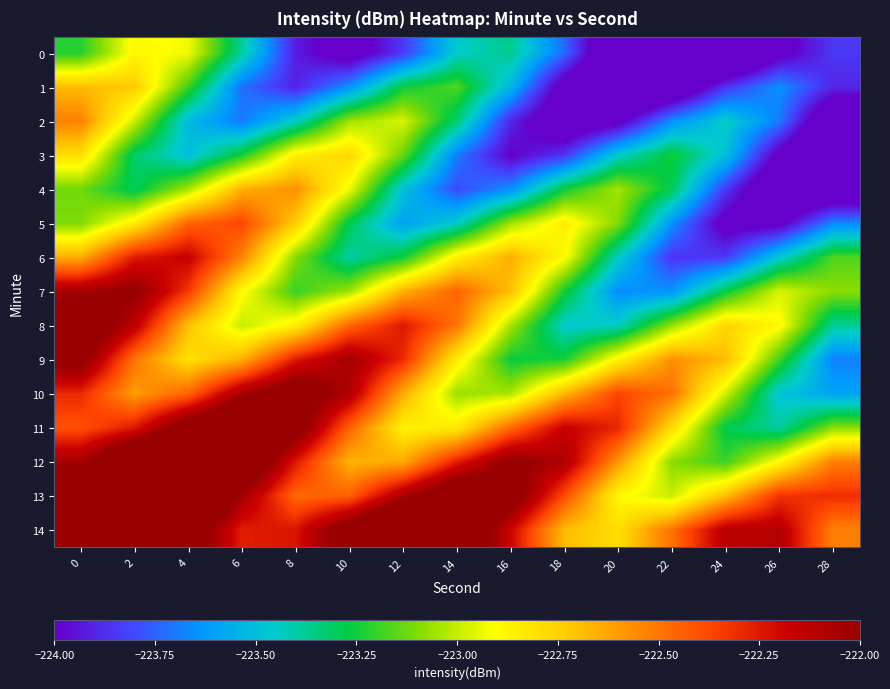

Reading left to right, transcribe all the data shown in this chart.

0: 0=-223.2	2=-222.9	4=-222.9	6=-223.4	8=-223.9	10=-224.1	12=-223.8	14=-223.5	16=-223.4	18=-223.7	20=-224.3	22=-224.6	24=-224.5	26=-224.1	28=-223.8
1: 0=-222.7	2=-222.7	4=-223.2	6=-223.7	8=-223.9	10=-223.6	12=-223.3	14=-223.2	16=-223.5	18=-224.1	20=-224.4	22=-224.3	24=-223.9	26=-223.6	28=-223.9
2: 0=-222.5	2=-223.0	4=-223.5	6=-223.7	8=-223.4	10=-223.1	12=-223.0	14=-223.3	16=-223.9	18=-224.2	20=-224.1	22=-223.7	24=-223.4	26=-223.7	28=-224.2
3: 0=-222.8	2=-223.3	4=-223.5	6=-223.2	8=-222.9	10=-222.8	12=-223.1	14=-223.7	16=-224.0	18=-223.9	20=-223.5	22=-223.2	24=-223.5	26=-224.0	28=-224.5
4: 0=-223.1	2=-223.3	4=-223.0	6=-222.7	8=-222.6	10=-222.9	12=-223.5	14=-223.8	16=-223.7	18=-223.3	20=-223.0	22=-223.3	24=-223.8	26=-224.3	28=-224.2
5: 0=-223.1	2=-222.8	4=-222.5	6=-222.4	8=-222.7	10=-223.3	12=-223.6	14=-223.5	16=-223.1	18=-222.8	20=-223.1	22=-223.6	24=-224.1	26=-224.0	28=-223.7
6: 0=-222.6	2=-222.3	4=-222.2	6=-222.5	8=-223.1	10=-223.4	12=-223.3	14=-222.9	16=-222.6	18=-222.9	20=-223.4	22=-223.9	24=-223.8	26=-223.5	28=-223.2
7: 0=-222.1	2=-222.0	4=-222.3	6=-222.9	8=-223.2	10=-223.1	12=-222.7	14=-222.4	16=-222.7	18=-223.2	20=-223.7	22=-223.6	24=-223.3	26=-223.0	28=-223.1
8: 0=-221.8	2=-222.1	4=-222.7	6=-223.0	8=-222.9	10=-222.5	12=-222.2	14=-222.5	16=-223.0	18=-223.5	20=-223.4	22=-223.1	24=-222.8	26=-222.9	28=-223.4
9: 0=-221.9	2=-222.5	4=-222.8	6=-222.7	8=-222.3	10=-222.0	12=-222.3	14=-222.8	16=-223.3	18=-223.2	20=-222.9	22=-222.6	24=-222.7	26=-223.2	28=-223.7
10: 0=-222.3	2=-222.6	4=-222.5	6=-222.1	8=-221.8	10=-222.1	12=-222.6	14=-223.1	16=-223.0	18=-222.7	20=-222.4	22=-222.5	24=-223.0	26=-223.5	28=-223.6
11: 0=-222.4	2=-222.3	4=-221.9	6=-221.6	8=-221.9	10=-222.4	12=-222.9	14=-222.8	16=-222.5	18=-222.2	20=-222.3	22=-222.8	24=-223.3	26=-223.4	28=-223.1
12: 0=-222.1	2=-221.7	4=-221.4	6=-221.7	8=-222.2	10=-222.7	12=-222.6	14=-222.3	16=-222.0	18=-222.1	20=-222.6	22=-223.1	24=-223.2	26=-222.9	28=-222.5
13: 0=-221.5	2=-221.2	4=-221.5	6=-222.0	8=-222.5	10=-222.4	12=-222.1	14=-221.8	16=-221.9	18=-222.4	20=-222.9	22=-223.0	24=-222.7	26=-222.3	28=-222.3
14: 0=-221.0	2=-221.3	4=-221.8	6=-222.3	8=-222.2	10=-221.9	12=-221.6	14=-221.7	16=-222.2	18=-222.7	20=-222.8	22=-222.5	24=-222.1	26=-222.1	28=-222.5